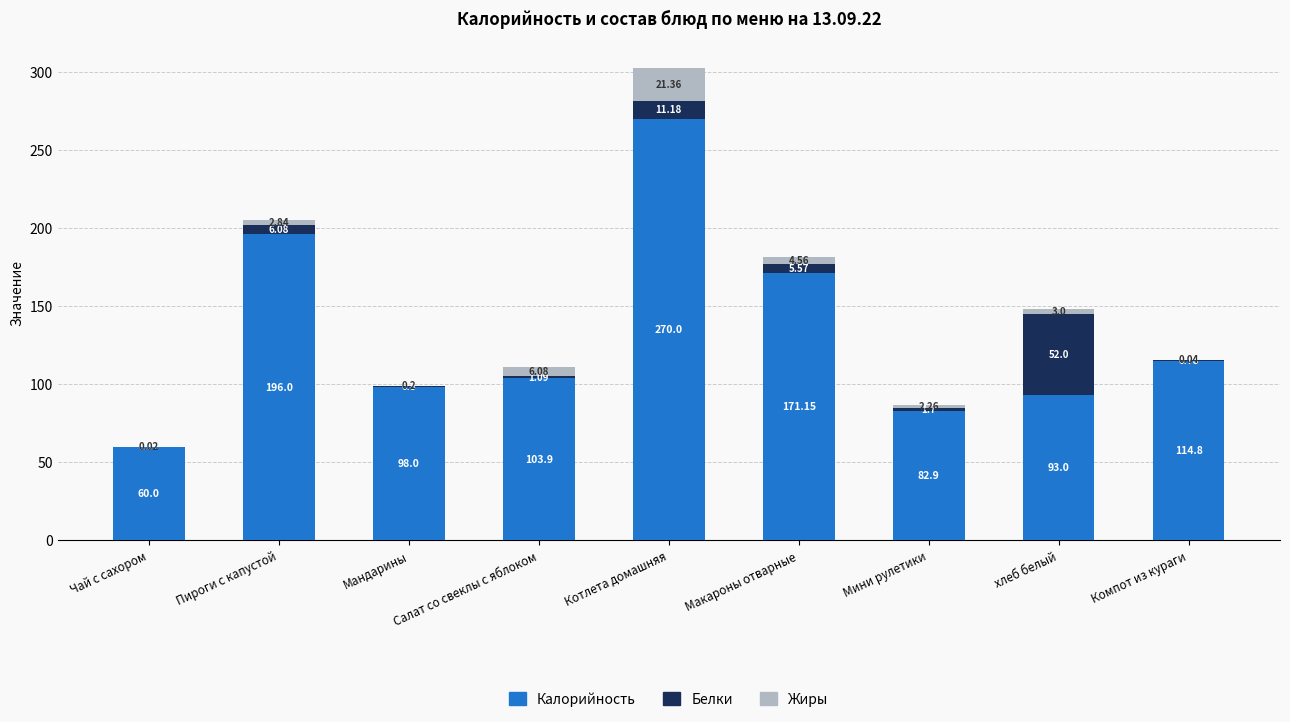

What is the total value across all series at Чай с сахором?

60.1